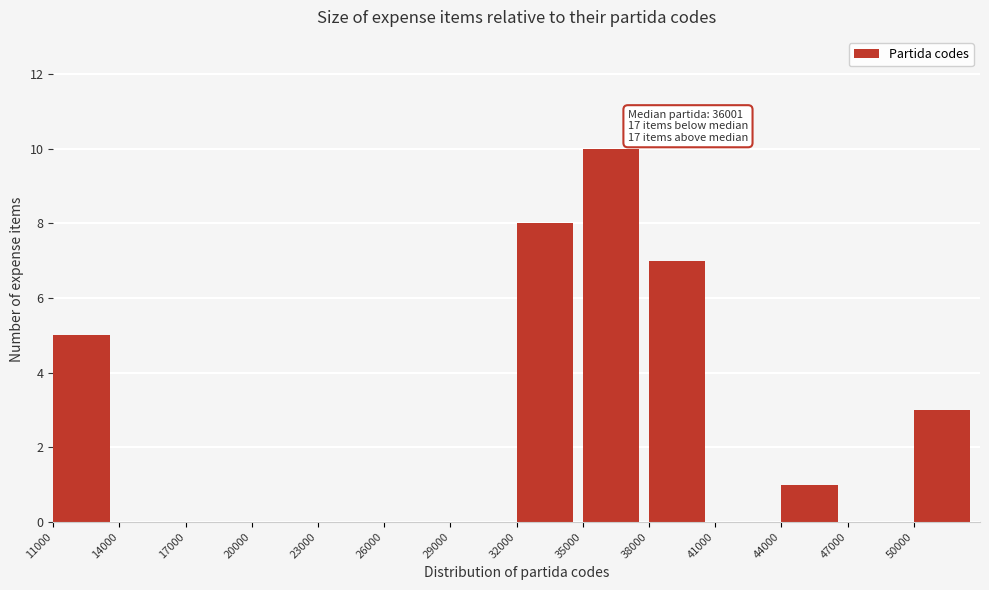

Which range on the x-axis has the tallest bar?

35000 to 38000